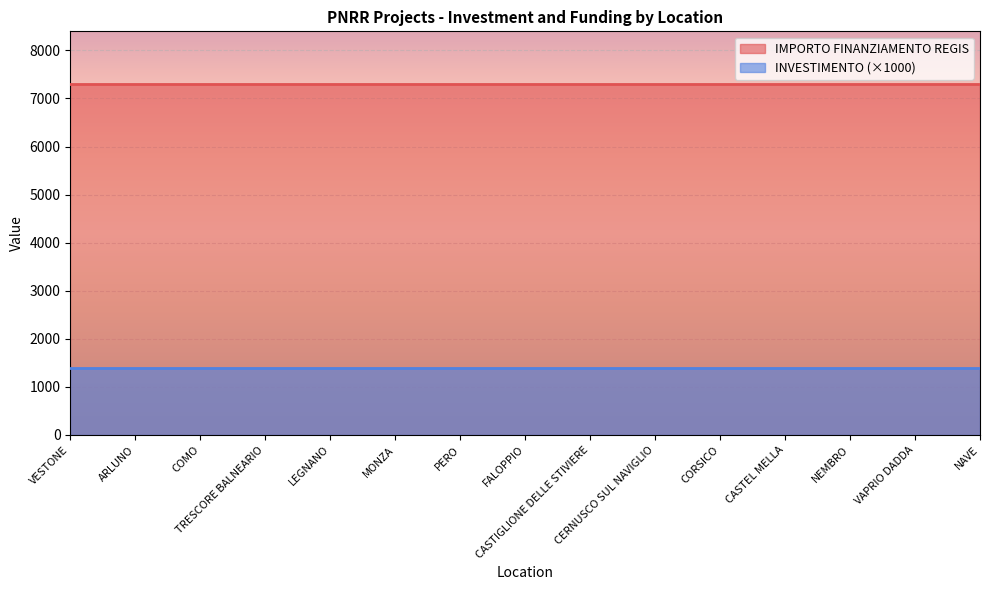

True or false: INVESTIMENTO and IMPORTO FINANZIAMENTO REGIS intersect in this chart.

False